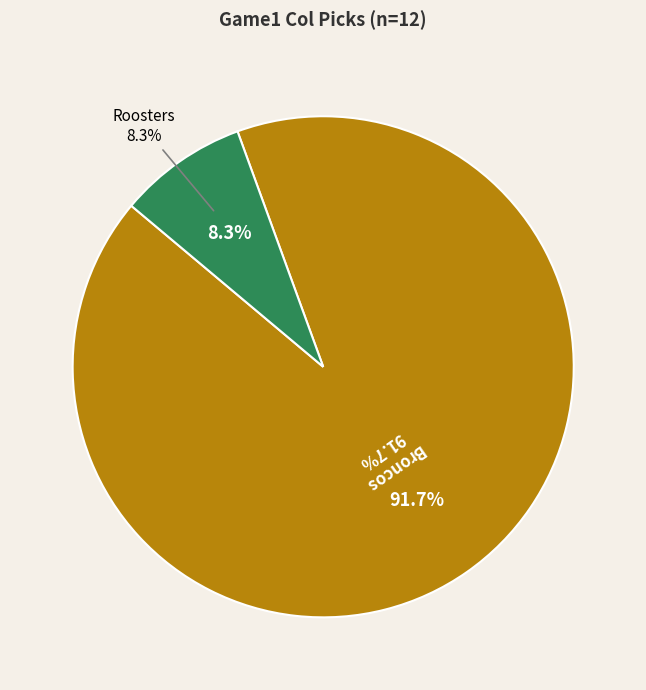

How many segments does this pie chart have?

2